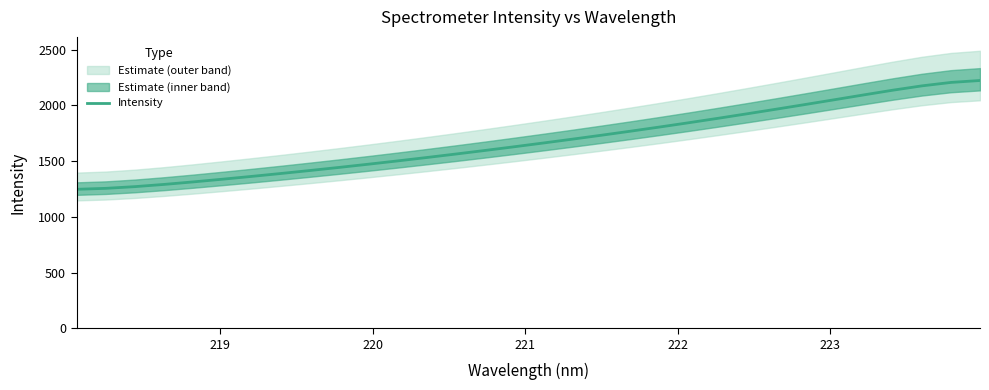

What is the highest value of the Intensity series?

2222.4